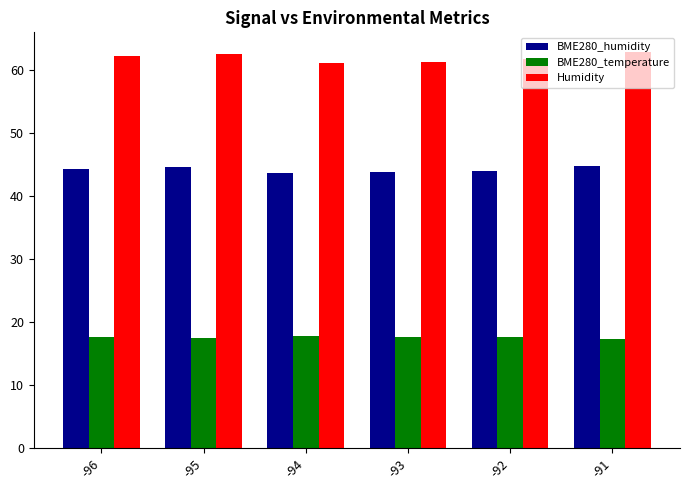

What is the difference between the maximum and minimum values in the BME280_temperature series?

0.4